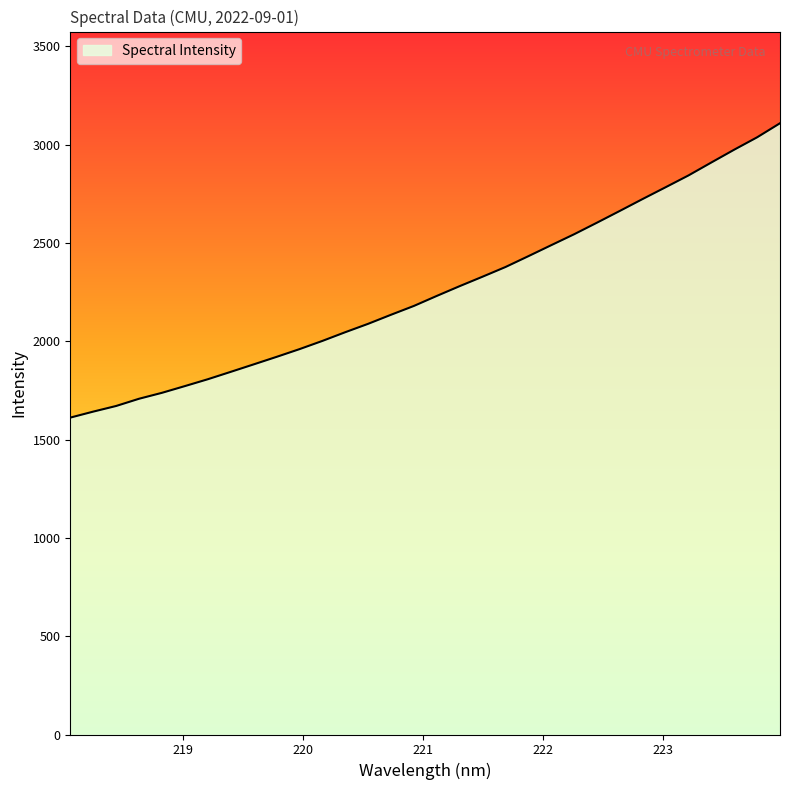

What is the difference between the maximum and minimum values?

1497.1